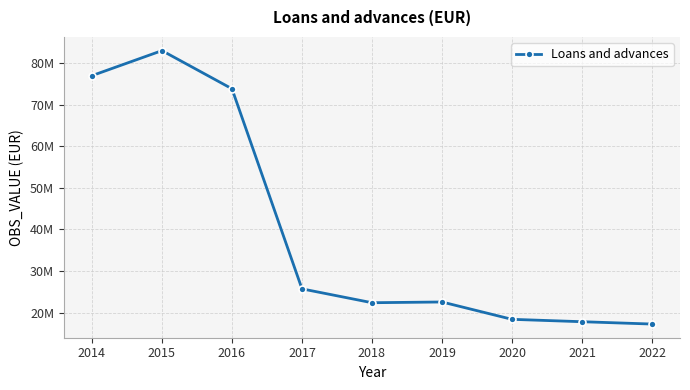

At which category does the chart reach its peak across all series?

2015